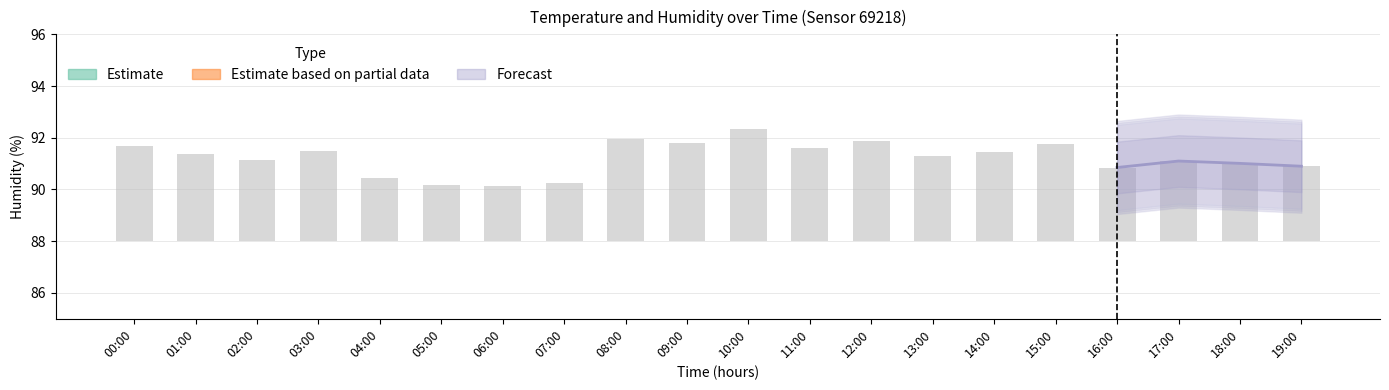

At which category is the sum across all series the highest?

10:00